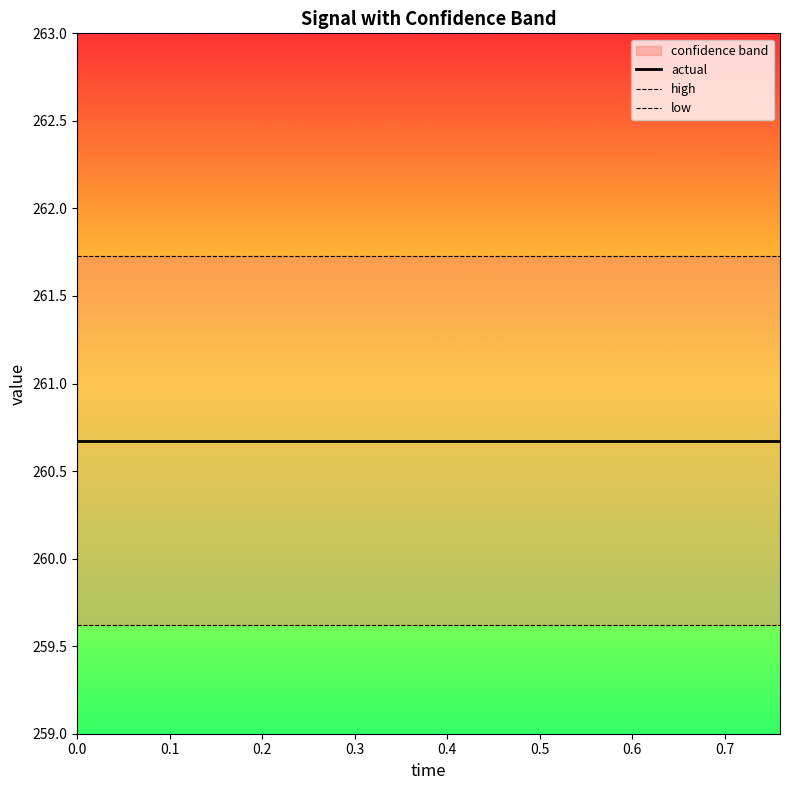

True or false: low has more than 2 interior local peaks.

False